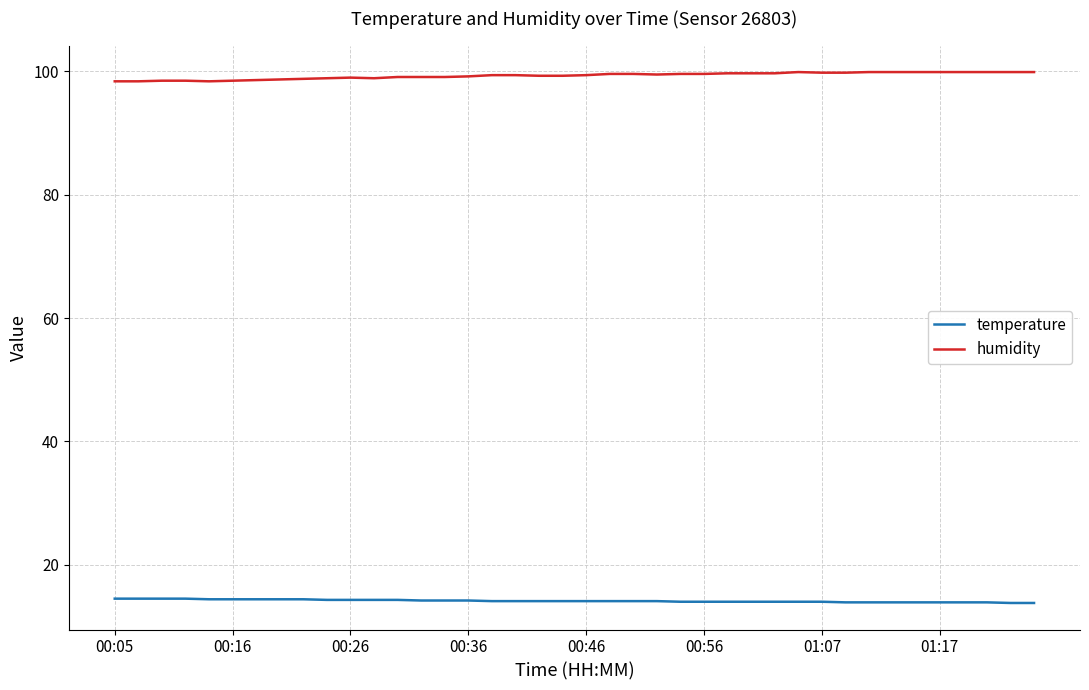

Which series has the largest total across all categories?

humidity